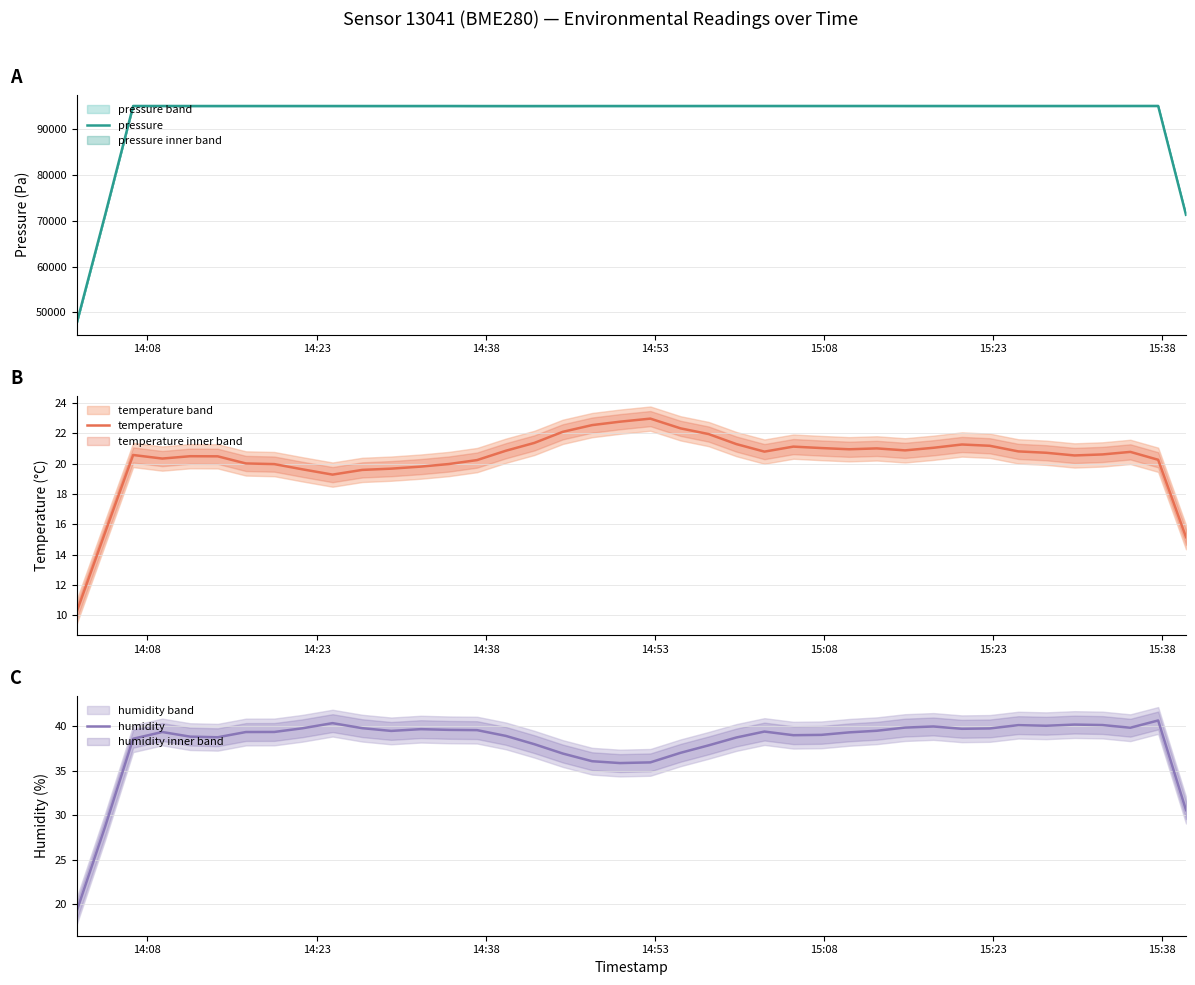

Which series has the largest range (max minus min)?

pressure